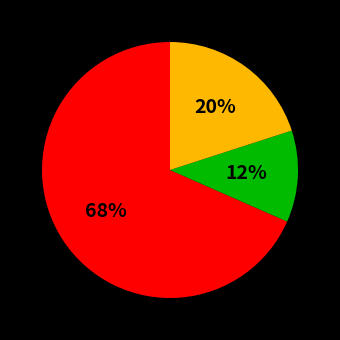

To the nearest percent, what is the average slice percentage?

33%